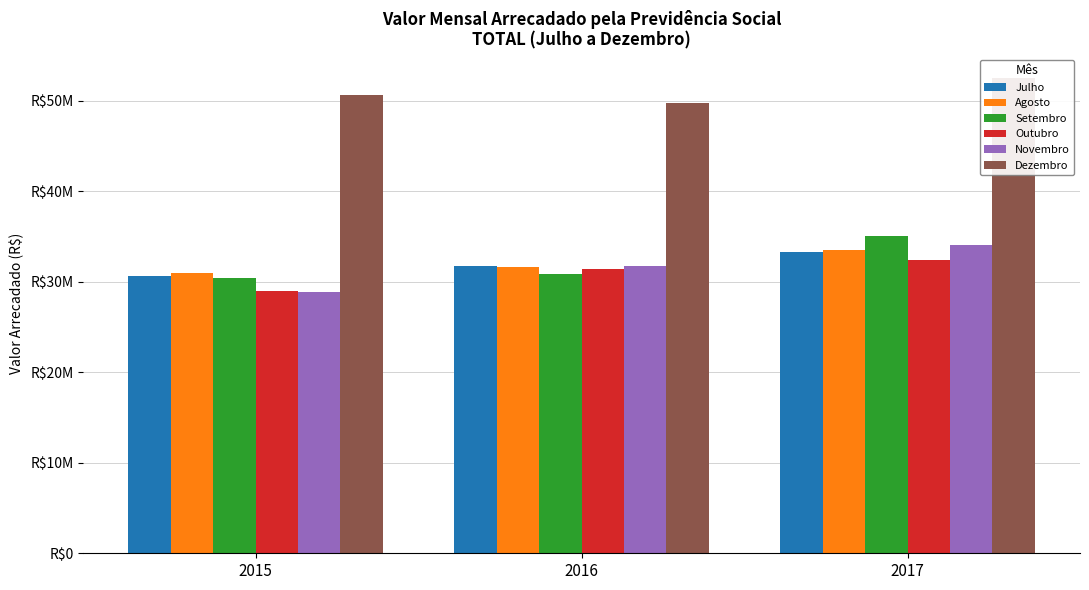

What value does the Outubro series have at 2015, to the nearest 50?

28981450